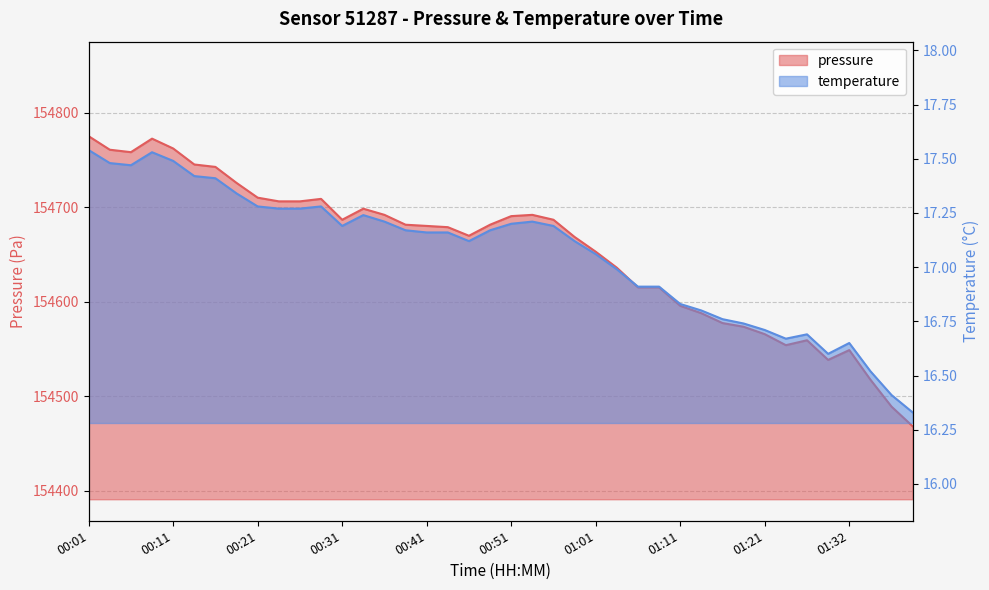

What is the spread (max minus min) of values at 00:16?

154725.2